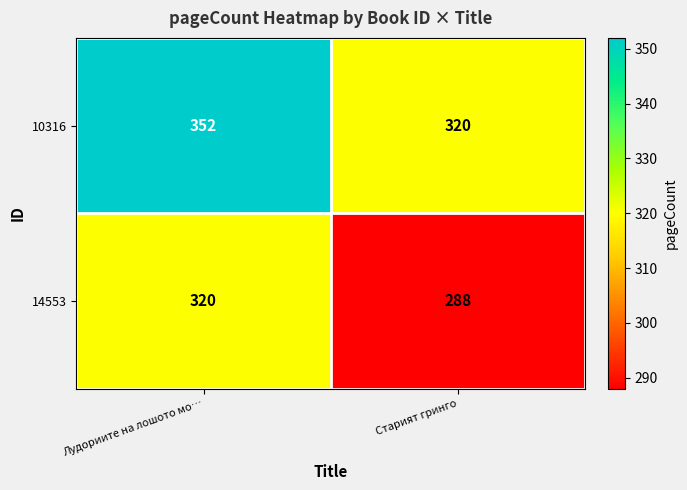

What is the total value across all series at Старият гринго?

608